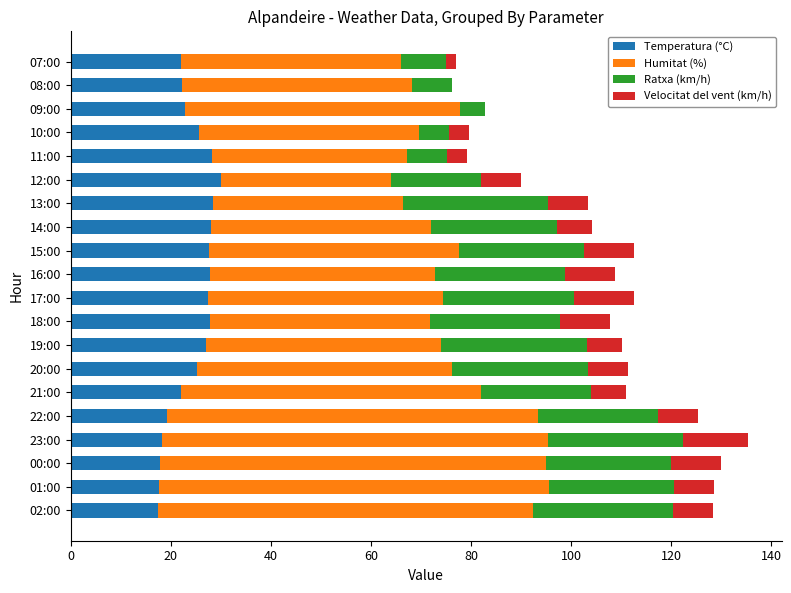

The value of Temperatura (°C) at 17:00 is 17.8. True or false?

False